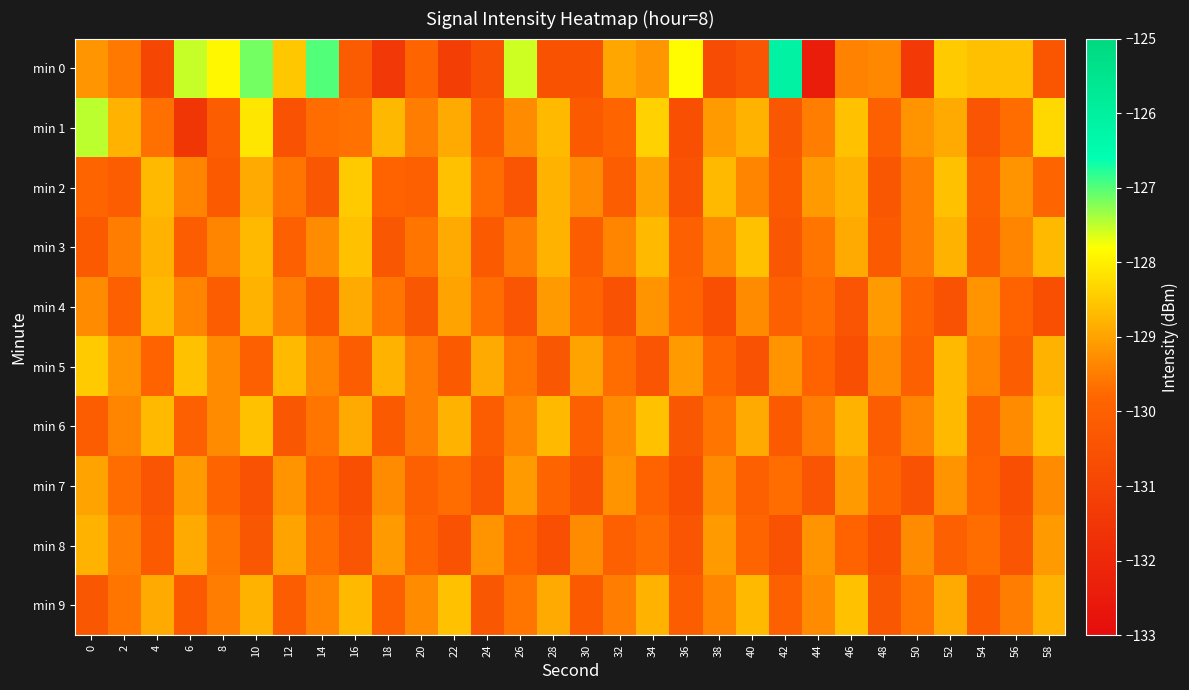

Reading left to right, list all the values displayed in this chart.

min 0: 0=-129.2	2=-129.5	4=-130.9	6=-127.5	8=-127.9	10=-127.2	12=-128.5	14=-127.0	16=-130.2	18=-131.4	20=-129.9	22=-131.2	24=-130.5	26=-127.6	28=-130.4	30=-130.5	32=-129.0	34=-129.2	36=-127.8	38=-130.7	40=-130.4	42=-126.1	44=-132.4	46=-129.4	48=-129.4	50=-131.4	52=-128.5	54=-128.6	56=-128.6	58=-130.4
min 1: 0=-127.5	2=-128.8	4=-129.7	6=-131.5	8=-130.1	10=-128.1	12=-130.5	14=-129.7	16=-129.6	18=-128.7	20=-129.5	22=-128.9	24=-130.1	26=-129.3	28=-128.7	30=-130.2	32=-129.8	34=-128.4	36=-130.6	38=-129.1	40=-128.8	42=-130.3	44=-129.5	46=-128.6	48=-130.0	50=-129.2	52=-128.9	54=-130.4	56=-129.7	58=-128.3
min 2: 0=-129.8	2=-130.1	4=-128.7	6=-129.4	8=-130.2	10=-128.9	12=-129.6	14=-130.3	16=-128.5	18=-129.9	20=-130.0	22=-128.6	24=-129.7	26=-130.4	28=-128.8	30=-129.3	32=-130.1	34=-129.0	36=-130.5	38=-128.7	40=-129.4	42=-130.2	44=-129.1	46=-128.8	48=-130.3	50=-129.5	52=-128.6	54=-130.0	56=-129.2	58=-129.8
min 3: 0=-130.2	2=-129.5	4=-128.8	6=-130.1	8=-129.4	10=-128.7	12=-130.0	14=-129.3	16=-128.6	18=-130.3	20=-129.6	22=-128.9	24=-130.2	26=-129.5	28=-128.8	30=-130.1	32=-129.4	34=-128.7	36=-130.0	38=-129.3	40=-128.6	42=-130.3	44=-129.6	46=-128.9	48=-130.2	50=-129.5	52=-128.8	54=-130.1	56=-129.4	58=-128.7
min 4: 0=-129.3	2=-130.0	4=-128.7	6=-129.4	8=-130.1	10=-128.8	12=-129.5	14=-130.2	16=-128.9	18=-129.6	20=-130.3	22=-129.0	24=-129.7	26=-130.4	28=-129.1	30=-129.8	32=-130.5	34=-129.2	36=-129.9	38=-130.6	40=-129.3	42=-130.0	44=-129.7	46=-130.4	48=-129.1	50=-129.8	52=-130.5	54=-129.2	56=-129.9	58=-130.6
min 5: 0=-128.5	2=-129.2	4=-129.9	6=-128.6	8=-129.3	10=-130.0	12=-128.7	14=-129.4	16=-130.1	18=-128.8	20=-129.5	22=-130.2	24=-128.9	26=-129.6	28=-130.3	30=-129.0	32=-129.7	34=-130.4	36=-129.1	38=-129.8	40=-130.5	42=-129.2	44=-129.9	46=-130.6	48=-129.3	50=-130.0	52=-128.7	54=-129.4	56=-130.1	58=-128.8
min 6: 0=-130.1	2=-129.4	4=-128.7	6=-130.0	8=-129.3	10=-128.6	12=-130.3	14=-129.6	16=-128.9	18=-130.2	20=-129.5	22=-128.8	24=-130.1	26=-129.4	28=-128.7	30=-130.0	32=-129.3	34=-128.6	36=-130.3	38=-129.6	40=-128.9	42=-130.2	44=-129.5	46=-128.8	48=-130.1	50=-129.4	52=-128.7	54=-130.0	56=-129.3	58=-128.6
min 7: 0=-129.0	2=-129.7	4=-130.4	6=-129.1	8=-129.8	10=-130.5	12=-129.2	14=-129.9	16=-130.6	18=-129.3	20=-130.0	22=-129.7	24=-130.4	26=-129.1	28=-129.8	30=-130.5	32=-129.2	34=-129.9	36=-130.6	38=-129.3	40=-130.0	42=-129.7	44=-130.4	46=-129.1	48=-129.8	50=-130.5	52=-129.2	54=-129.9	56=-130.6	58=-129.3
min 8: 0=-128.8	2=-129.5	4=-130.2	6=-128.9	8=-129.6	10=-130.3	12=-129.0	14=-129.7	16=-130.4	18=-129.1	20=-129.8	22=-130.5	24=-129.2	26=-129.9	28=-130.6	30=-129.3	32=-130.0	34=-129.7	36=-130.4	38=-129.1	40=-129.8	42=-130.5	44=-129.2	46=-129.9	48=-130.6	50=-129.3	52=-130.0	54=-129.7	56=-130.4	58=-129.1
min 9: 0=-130.3	2=-129.6	4=-128.9	6=-130.2	8=-129.5	10=-128.8	12=-130.1	14=-129.4	16=-128.7	18=-130.0	20=-129.3	22=-128.6	24=-130.3	26=-129.6	28=-128.9	30=-130.2	32=-129.5	34=-128.8	36=-130.1	38=-129.4	40=-128.7	42=-130.0	44=-129.3	46=-128.6	48=-130.3	50=-129.6	52=-128.9	54=-130.2	56=-129.5	58=-128.8